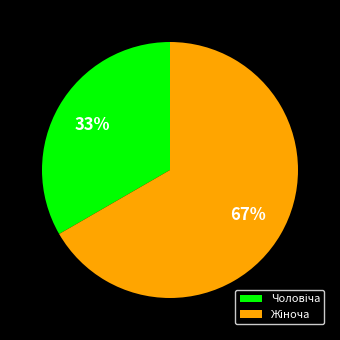

Does any single category account for the majority?

Yes